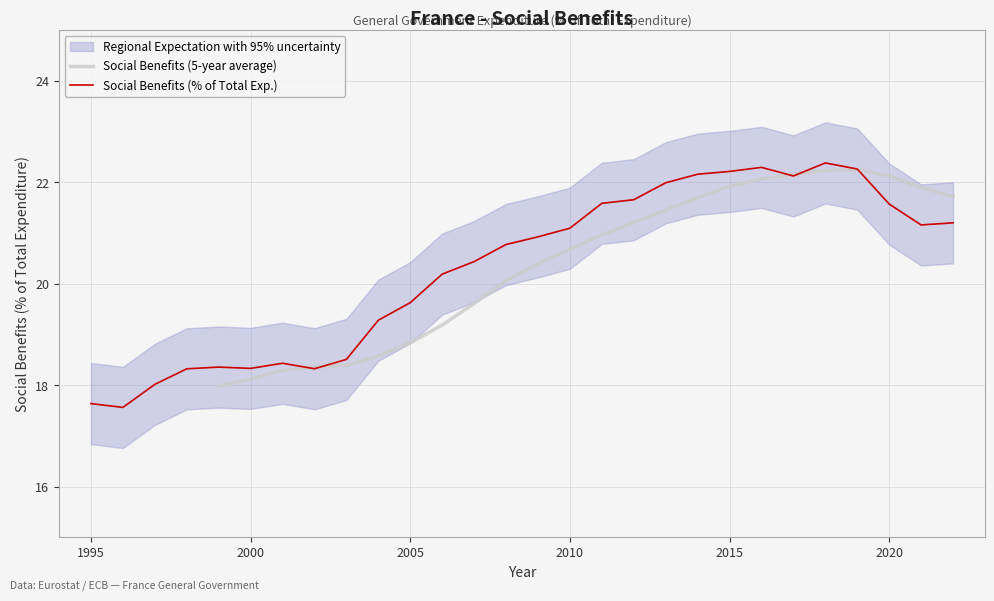

Reading right to left, what are all the values shown in this chart?

21.2	21.2	21.6	22.3	22.4	22.1	22.3	22.2	22.2	22.0	21.7	21.6	21.1	20.9	20.8	20.4	20.2	19.6	19.3	18.5	18.3	18.4	18.3	18.4	18.3	18.0	17.6	17.6